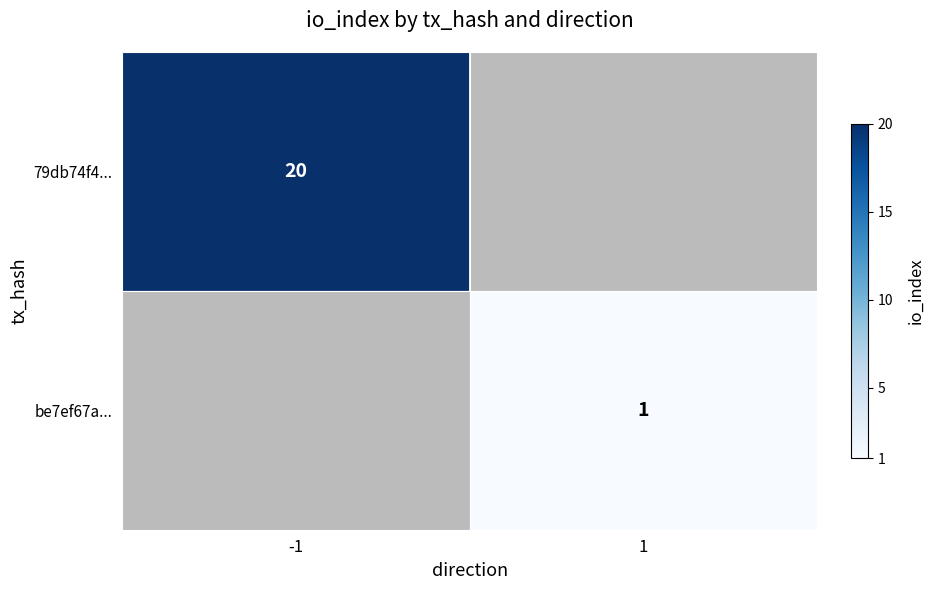

The value of be7ef67a... at 1 is 1. True or false?

True